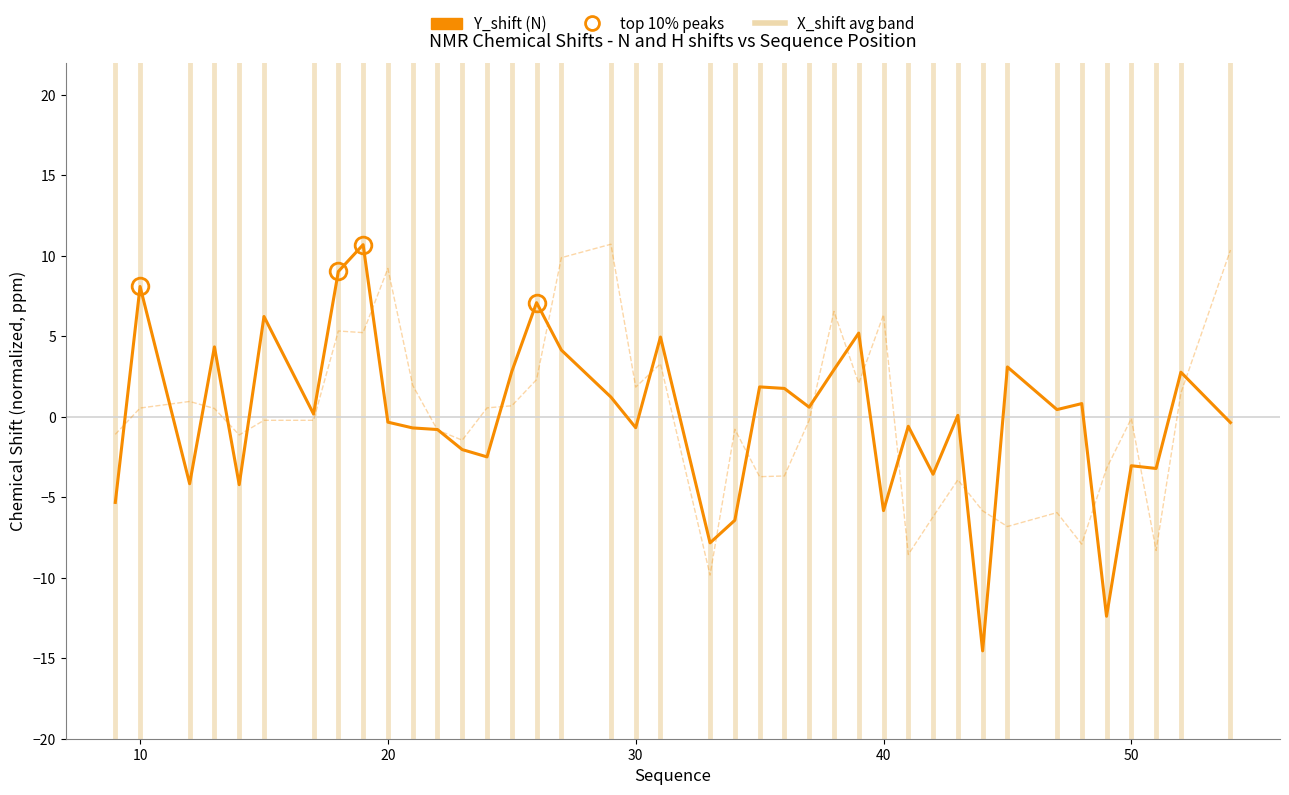

What is the greatest value displayed?

10.7